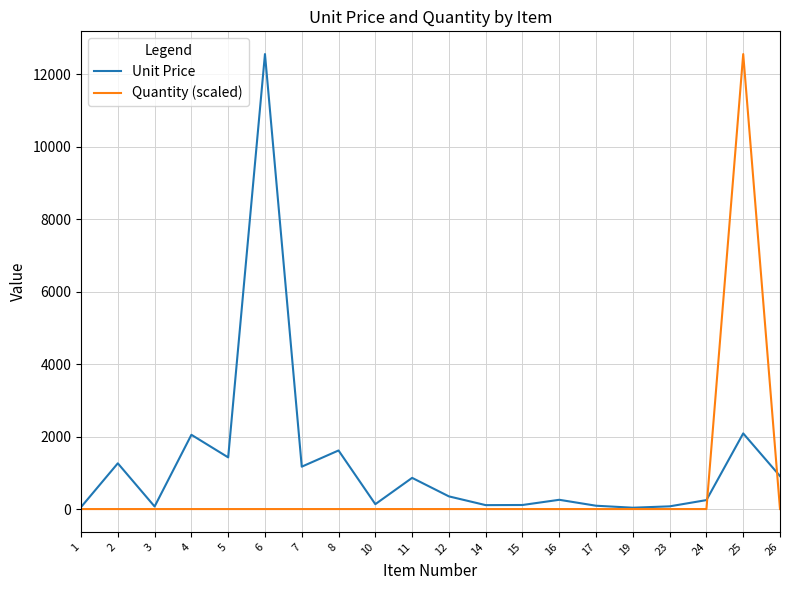

Where is Unit Price nearest to the value 6297?

25